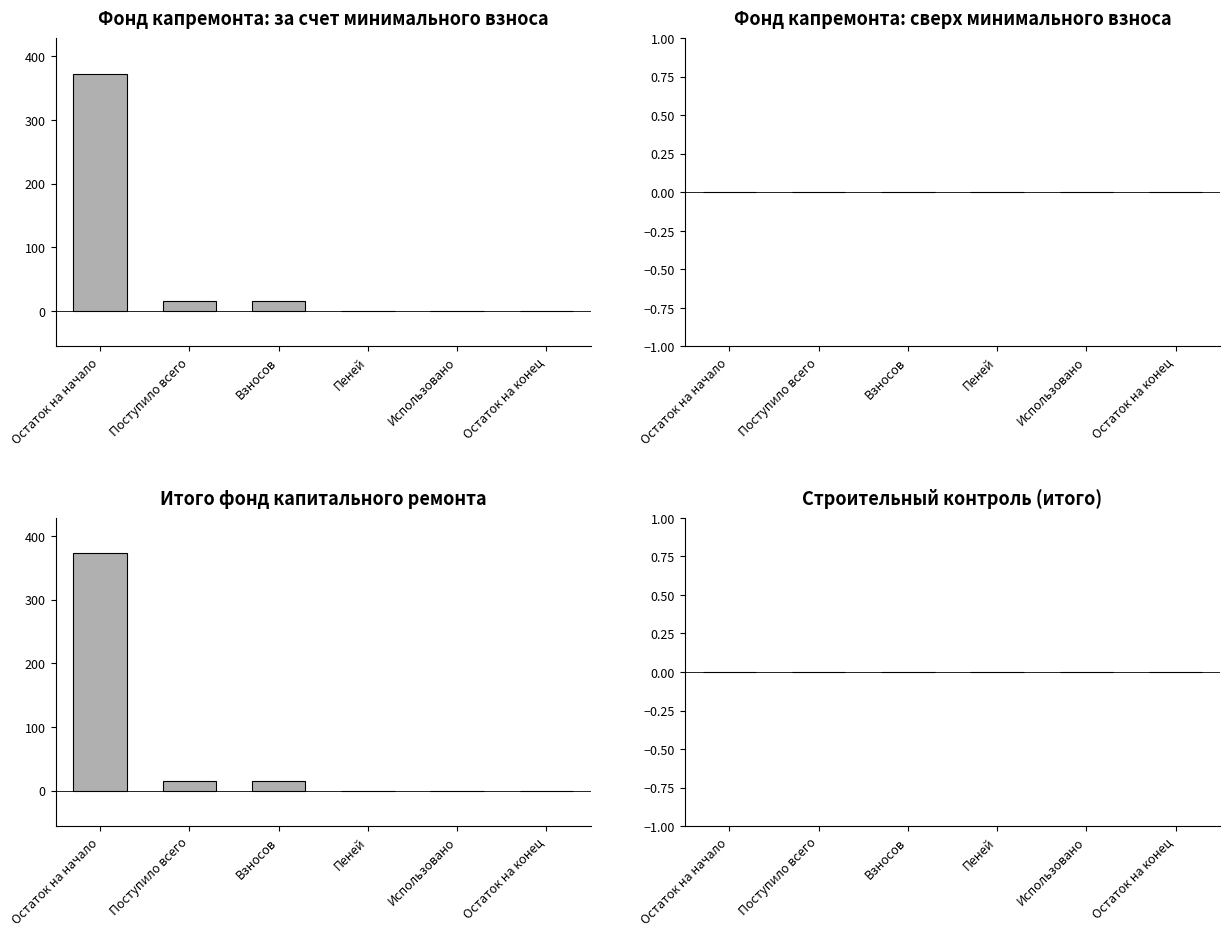

Where does the Итого фонд капитального ремонта series first go above 15?

Остаток на начало